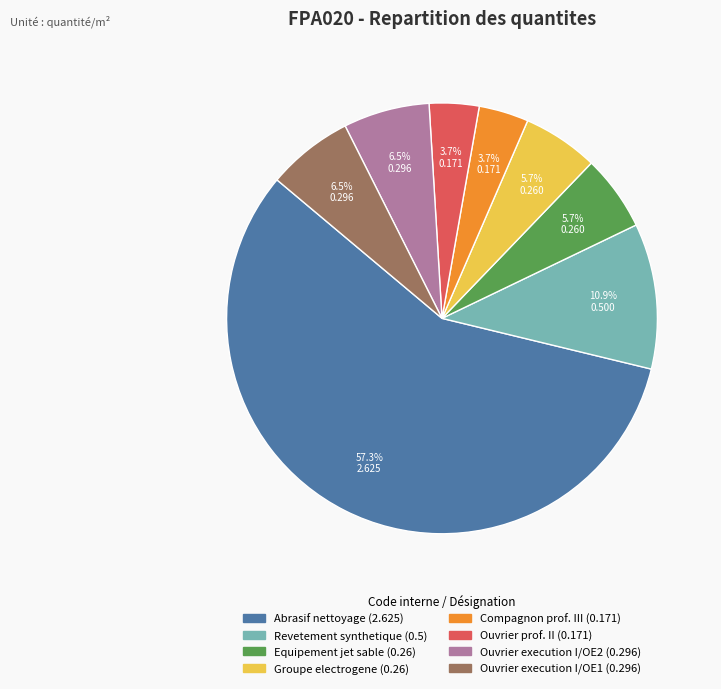

Is there a majority slice in this chart?

Yes